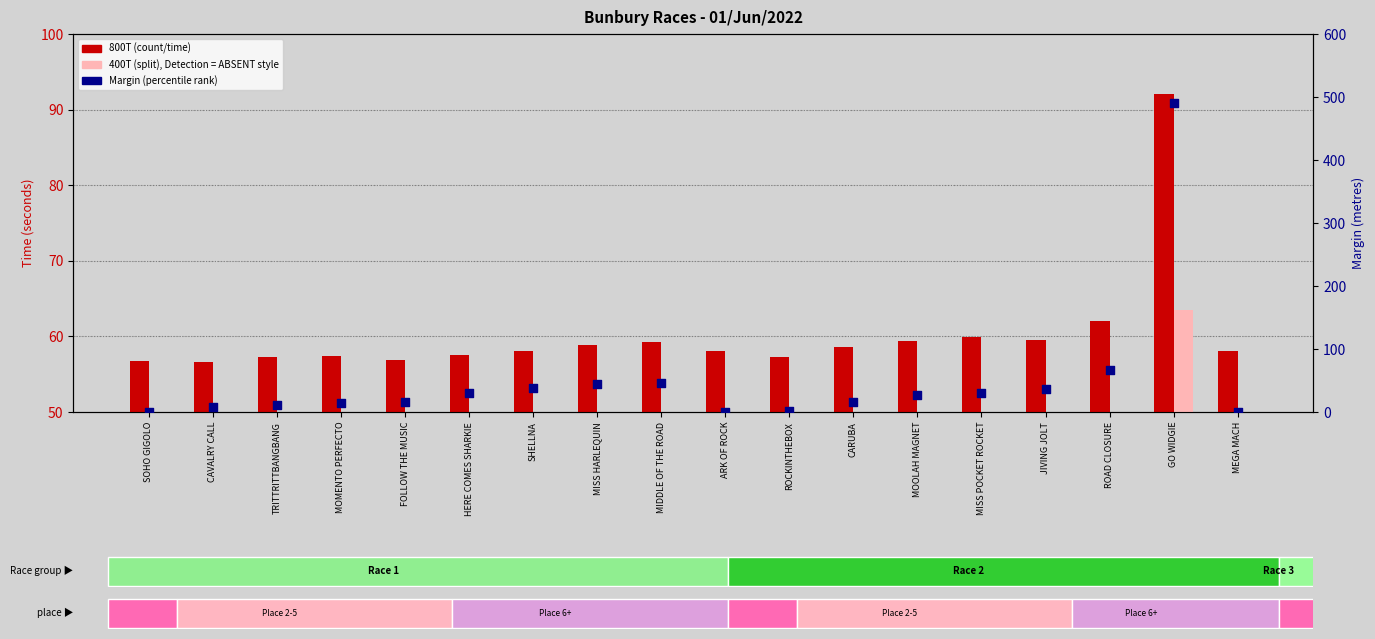

Which series has the largest total across all categories?

800T